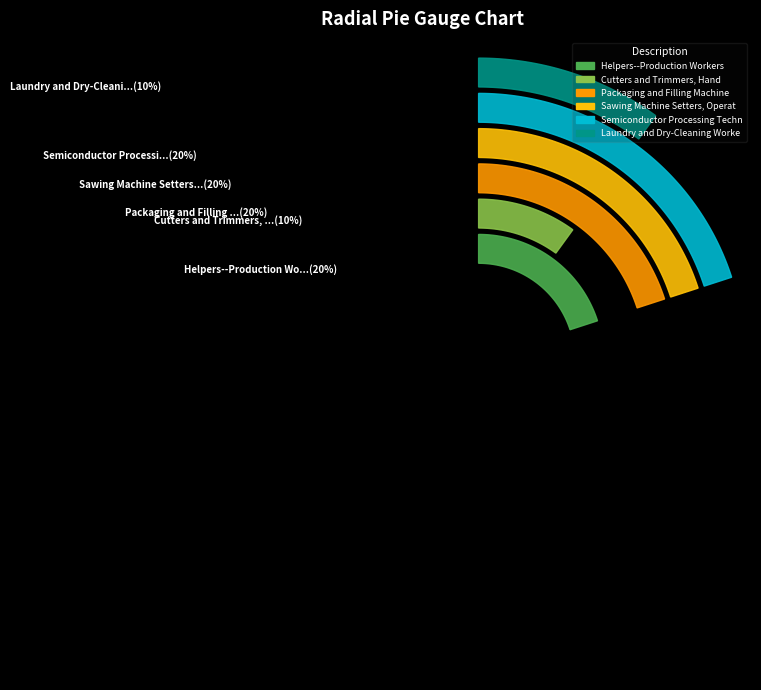

To the nearest percent, what is the average slice percentage?

17%